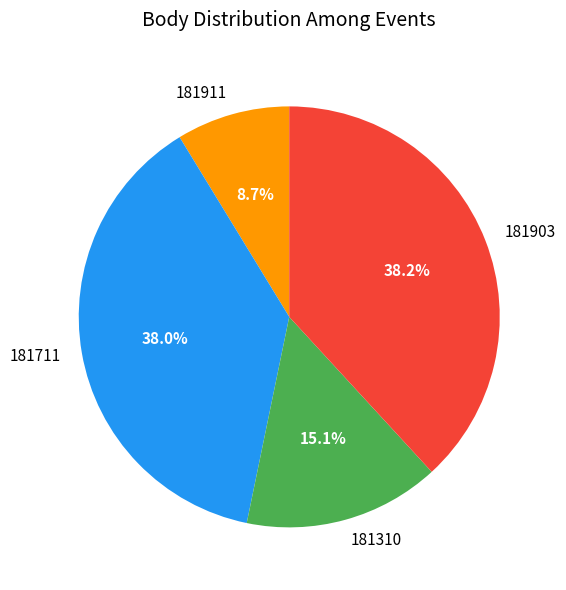

Between 181711 and 181310, which is larger?

181711